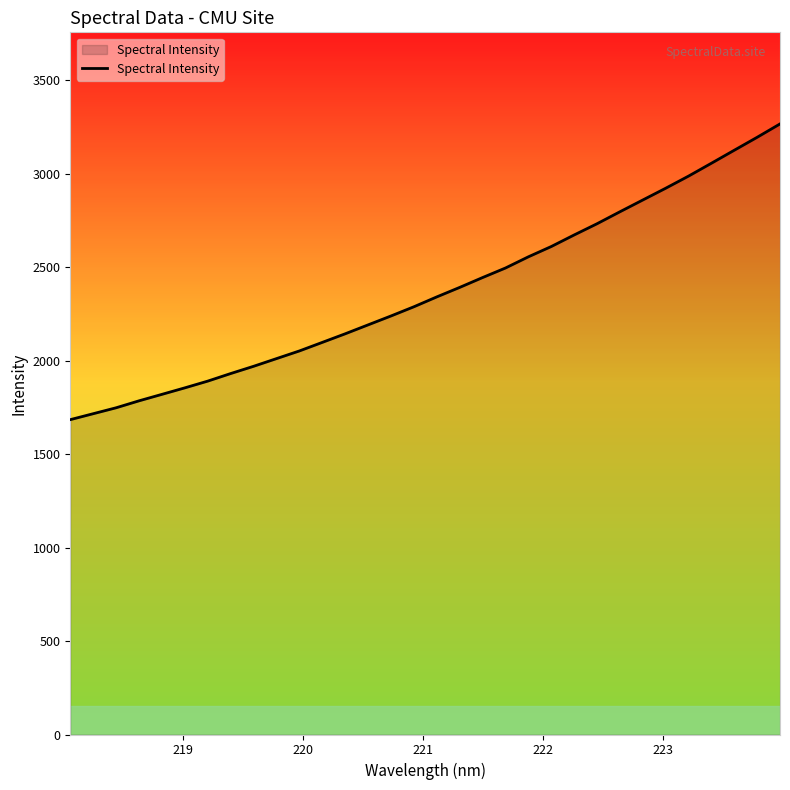

What is the smallest value displayed?

1684.5